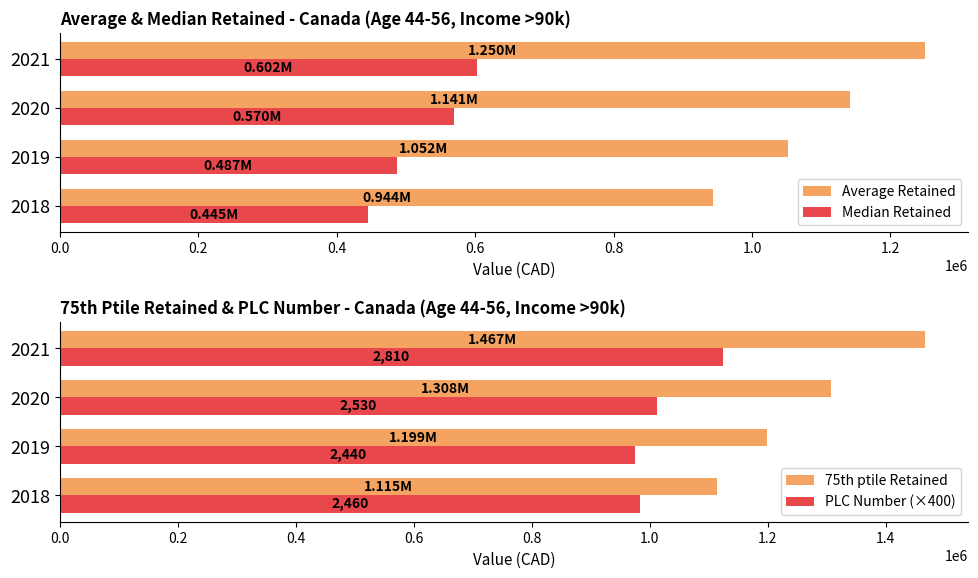

What is the value of the Median Retained bar at the 1st from the left?

445000